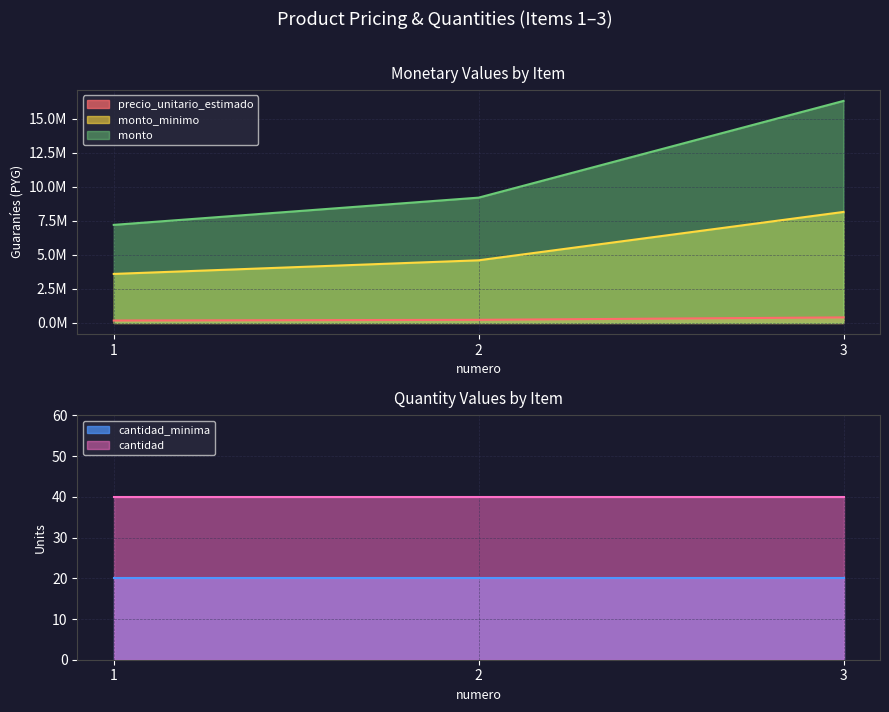

Is it true that monto equals 3576004 at 1?

False